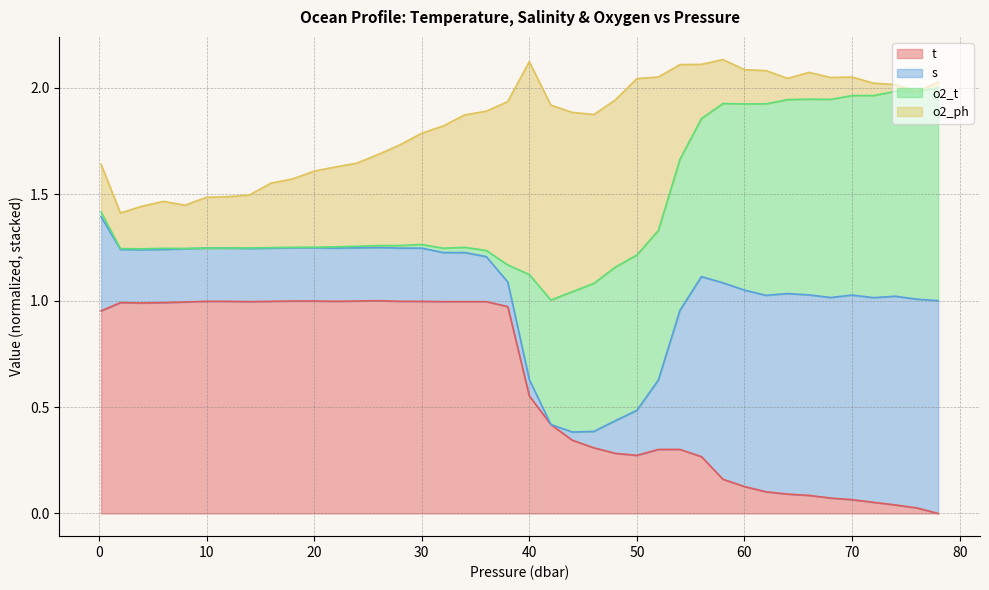

True or false: s has more than 2 points higher than both neighbors.

True